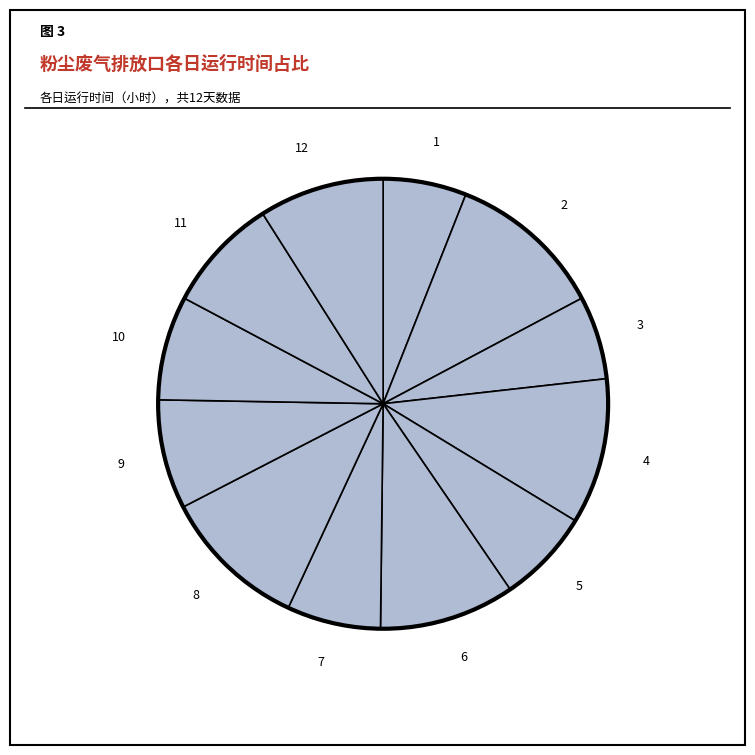

Does 8 account for over 50% of the chart?

No